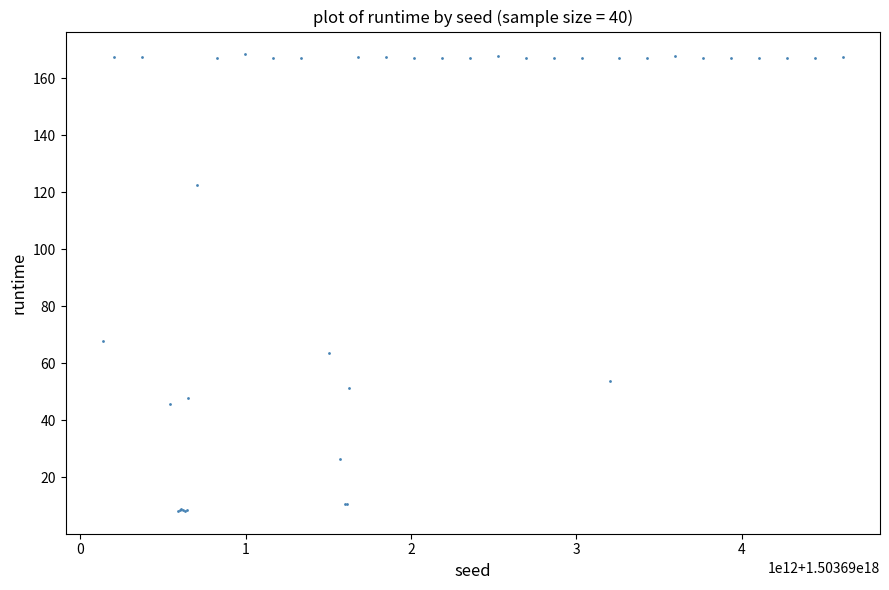

What Y value in the scatter plot is closest to 88?

68.0